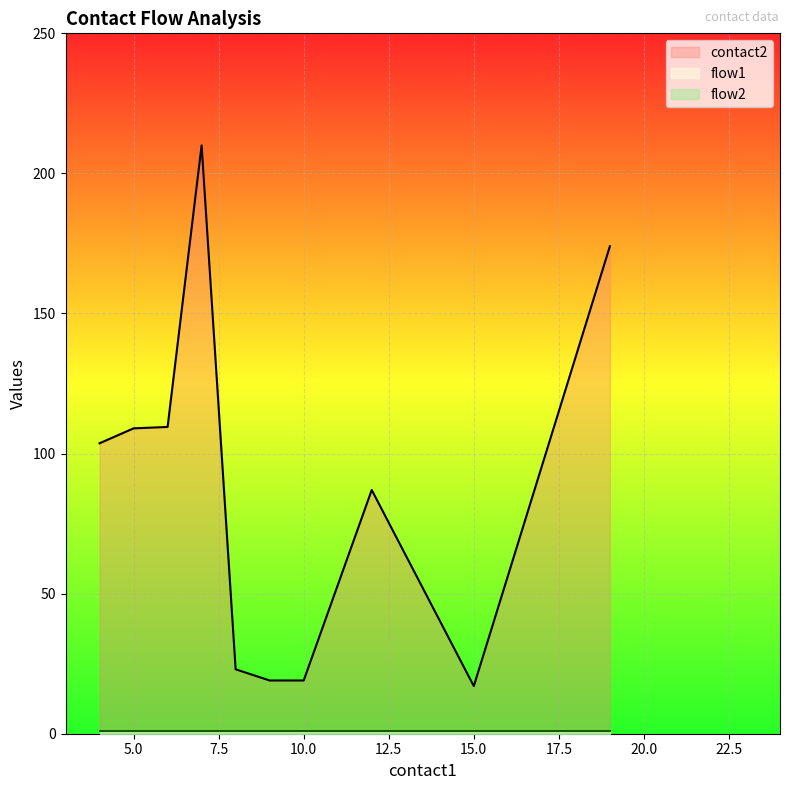

True or false: flow2 and flow1 intersect in this chart.

False